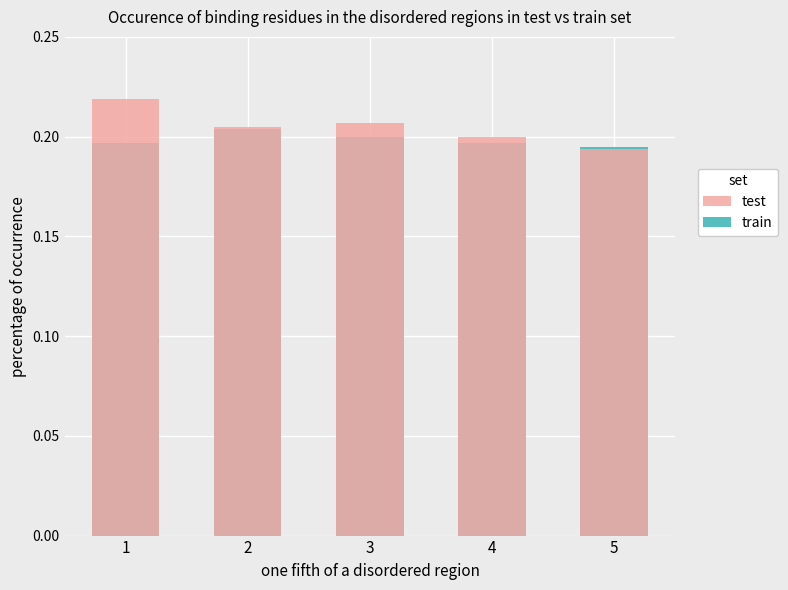

What is the sum of the train values at 2 and 5?

0.4